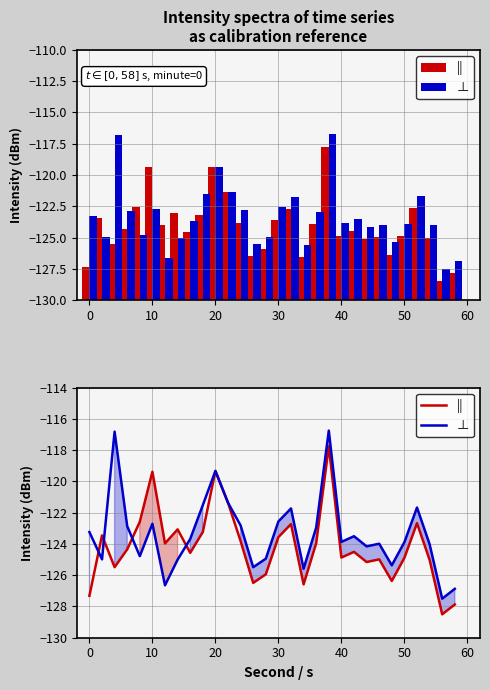

Reading left to right, list all the values displayed in this chart.

||: -127.3	-123.5	-125.5	-124.3	-122.6	-119.4	-124.0	-123.1	-124.6	-123.2	-119.3	-121.4	-123.8	-126.5	-125.9	-123.6	-122.7	-126.6	-124.0	-117.8	-124.9	-124.5	-125.2	-125.0	-126.4	-124.9	-122.7	-125.0	-128.5	-127.9
⊥: -123.2	-125.0	-116.8	-122.9	-124.8	-122.7	-126.6	-125.0	-123.7	-121.5	-119.3	-121.4	-122.8	-125.5	-124.9	-122.6	-121.7	-125.6	-123.0	-116.8	-123.9	-123.5	-124.2	-124.0	-125.4	-123.9	-121.7	-124.0	-127.5	-126.9